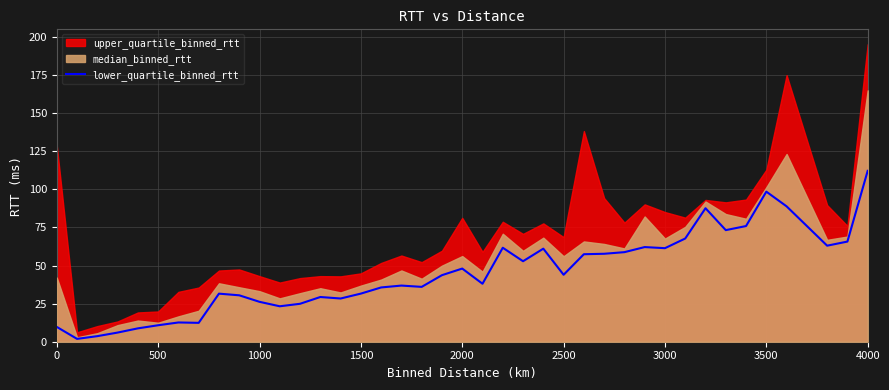

Which category has the highest value in the lower_quartile_binned_rtt series?

4000